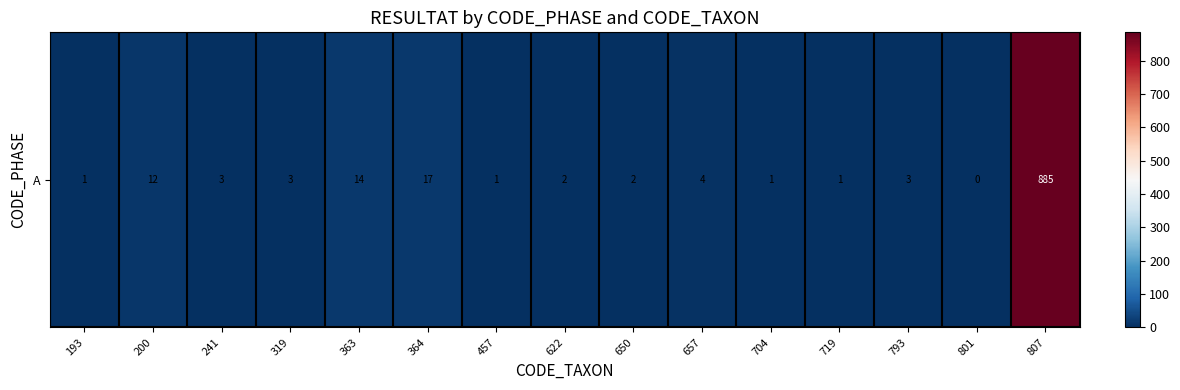

At which label does the data first exceed 3?

200